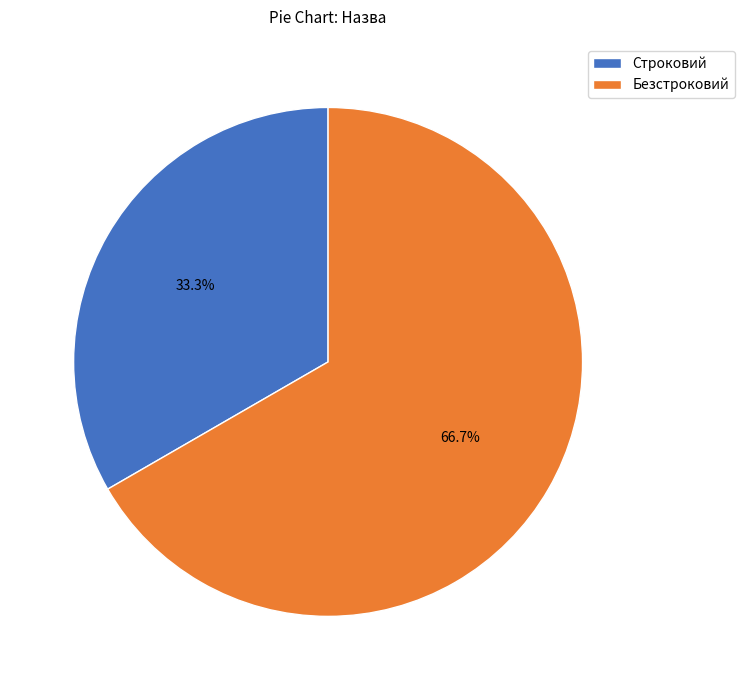

To the nearest percent, what percentage of the pie is Строковий?

33%